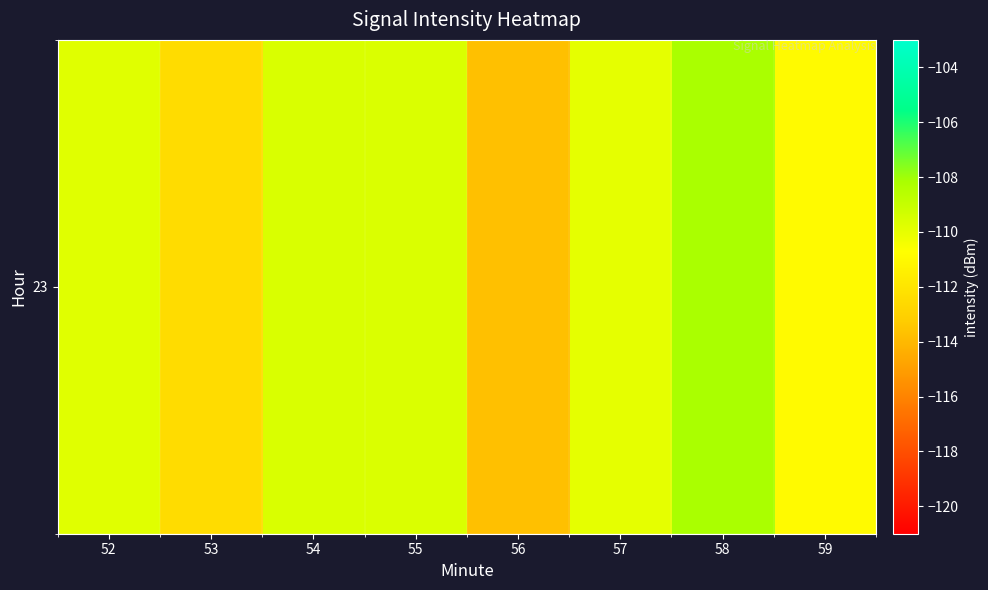

How many data points are less than -109?

7